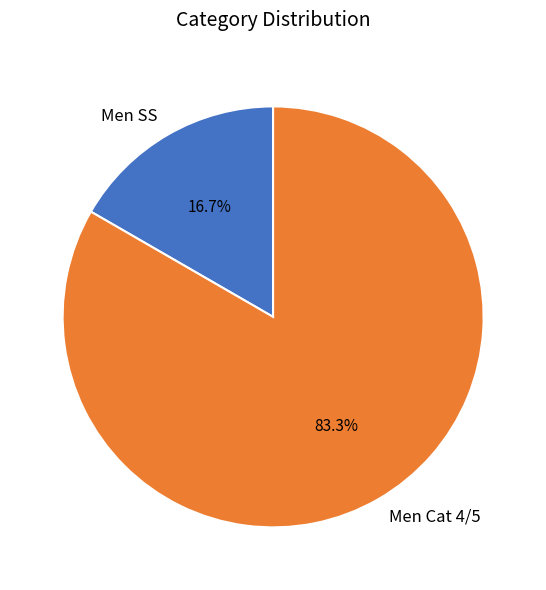

Which category has the biggest portion of the pie?

Men Cat 4/5